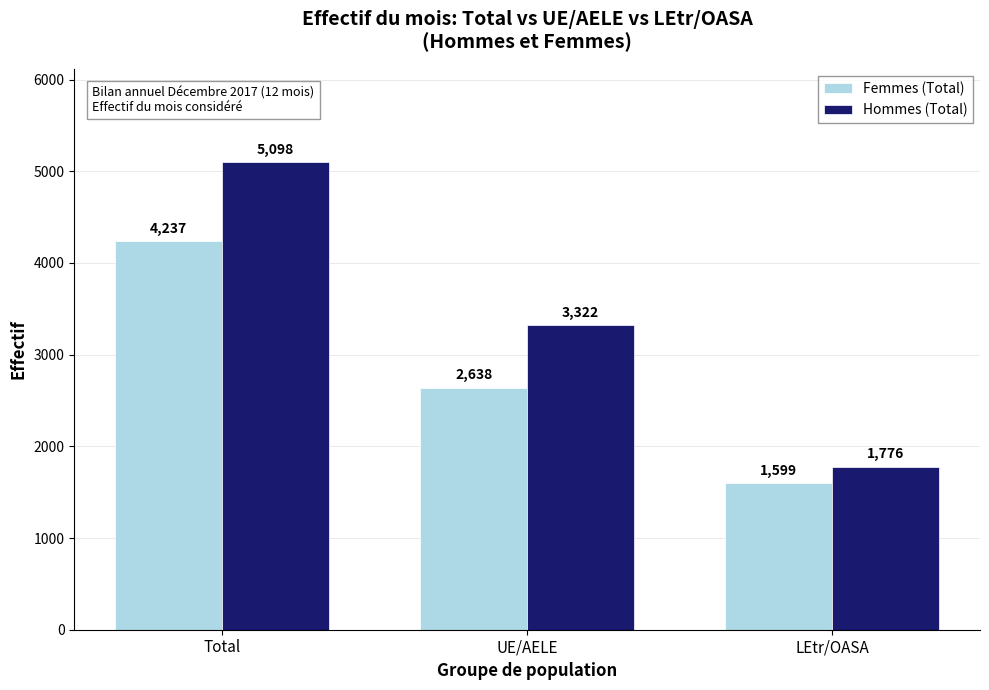

Is it true that Femmes (Total) equals 6287 at Total?

False